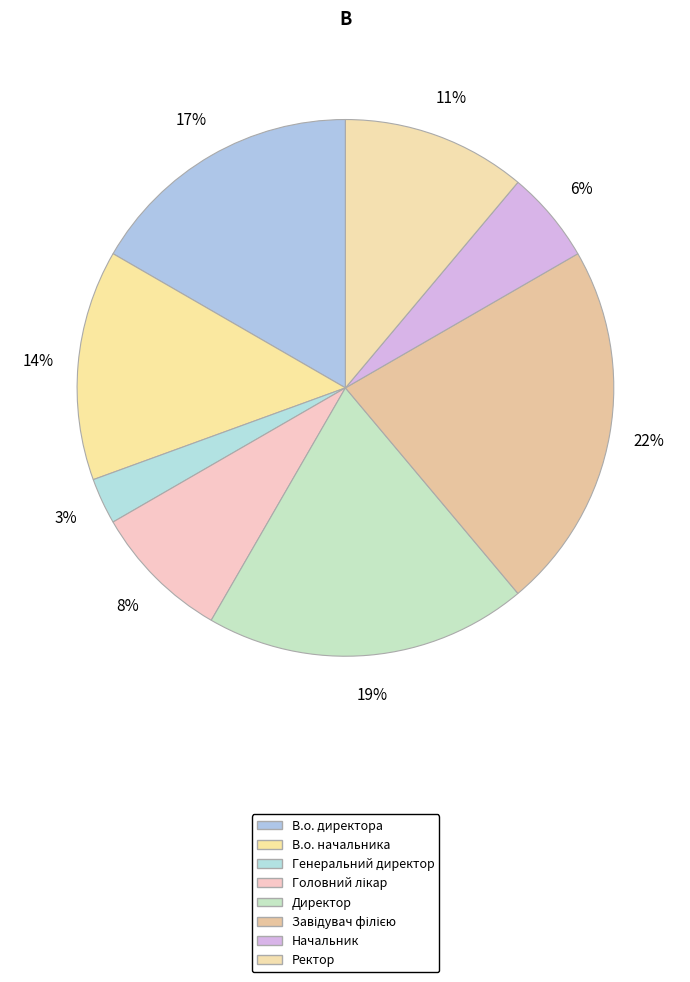

To the nearest percent, what is the difference between the largest and smallest slice percentages?

19%